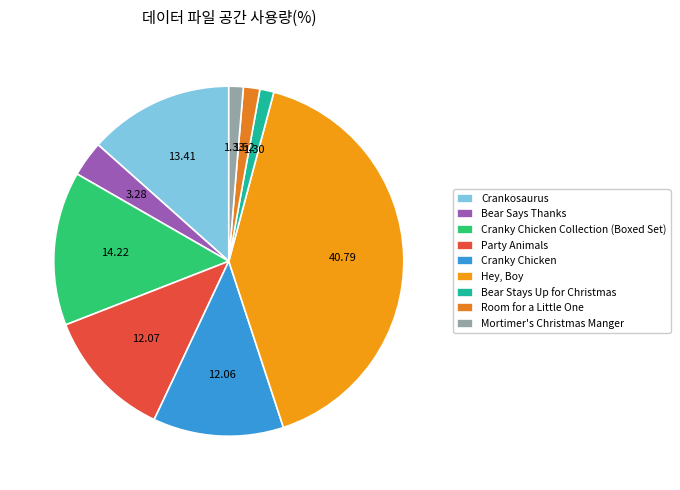

Which slice is the largest?

Hey, Boy